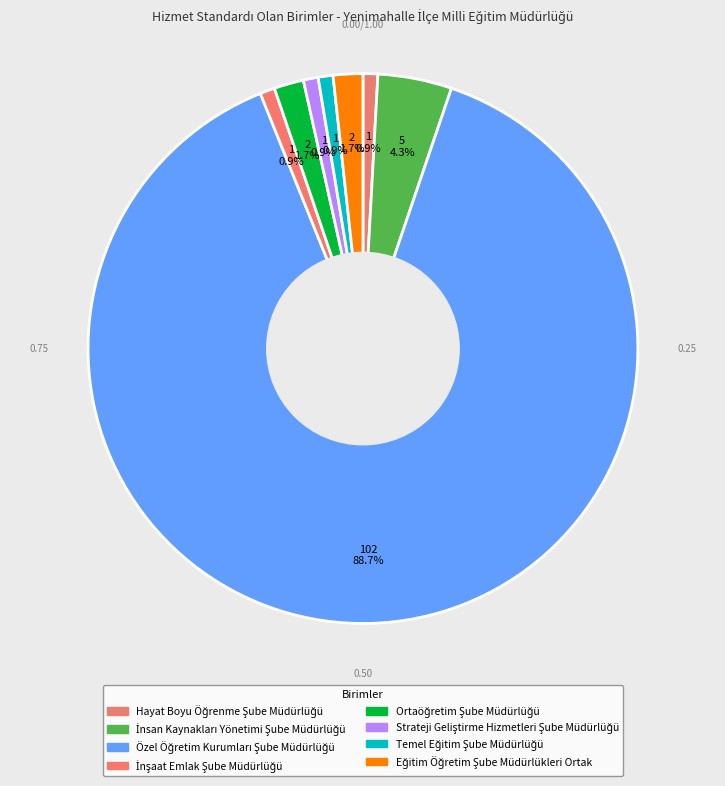

What is the ratio of the value at Temel Eğitim Şube Müdürlüğü to the value at Eğitim Öğretim Şube Müdürlükleri Ortak?

0.5